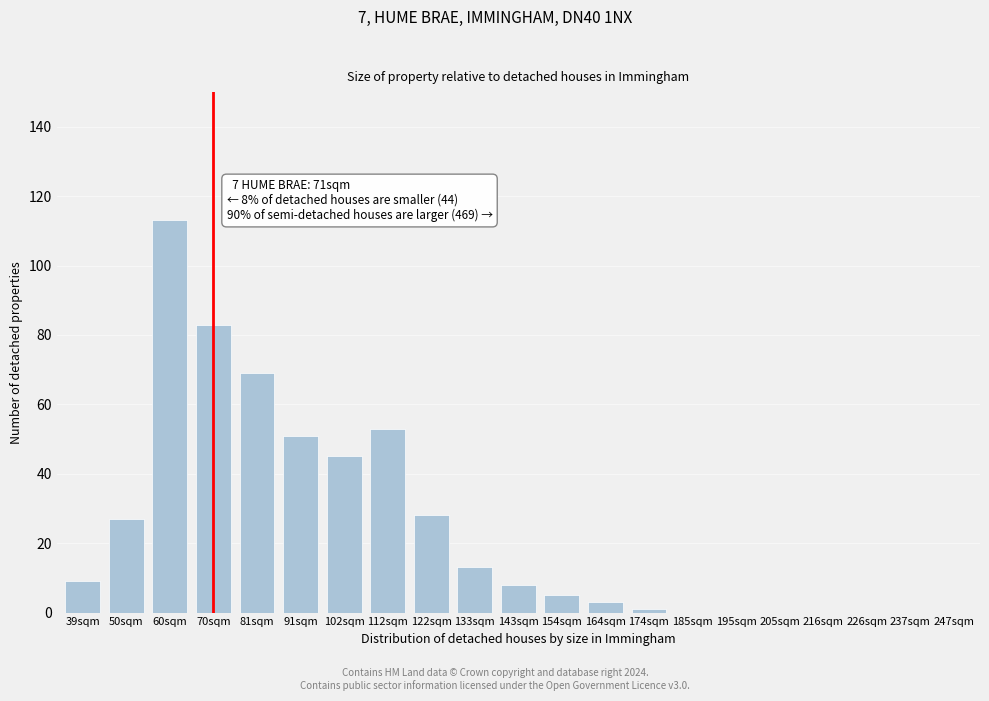

Reading left to right, transcribe all the data shown in this chart.

39sqm=9	50sqm=27	60sqm=113	70sqm=83	81sqm=69	91sqm=51	102sqm=45	112sqm=53	122sqm=28	133sqm=13	143sqm=8	154sqm=5	164sqm=3	174sqm=1	185sqm=0	195sqm=0	205sqm=0	216sqm=0	226sqm=0	237sqm=0	247sqm=0